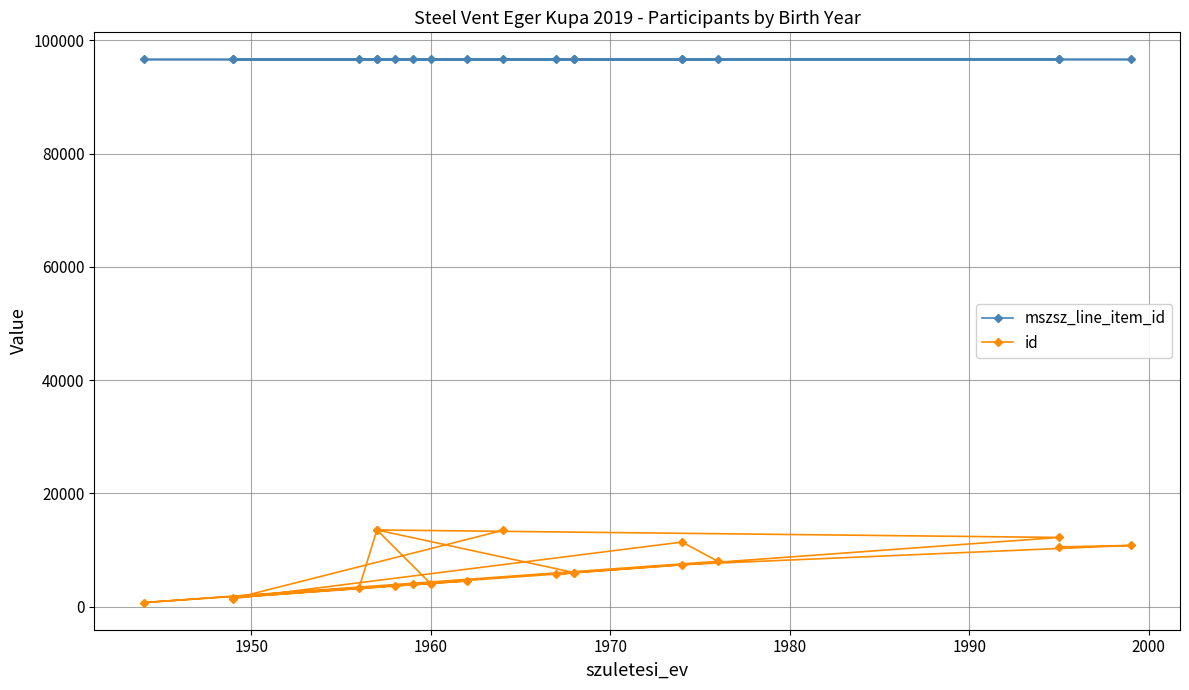

What is the sum of all mszsz_line_item_id values?

1932849